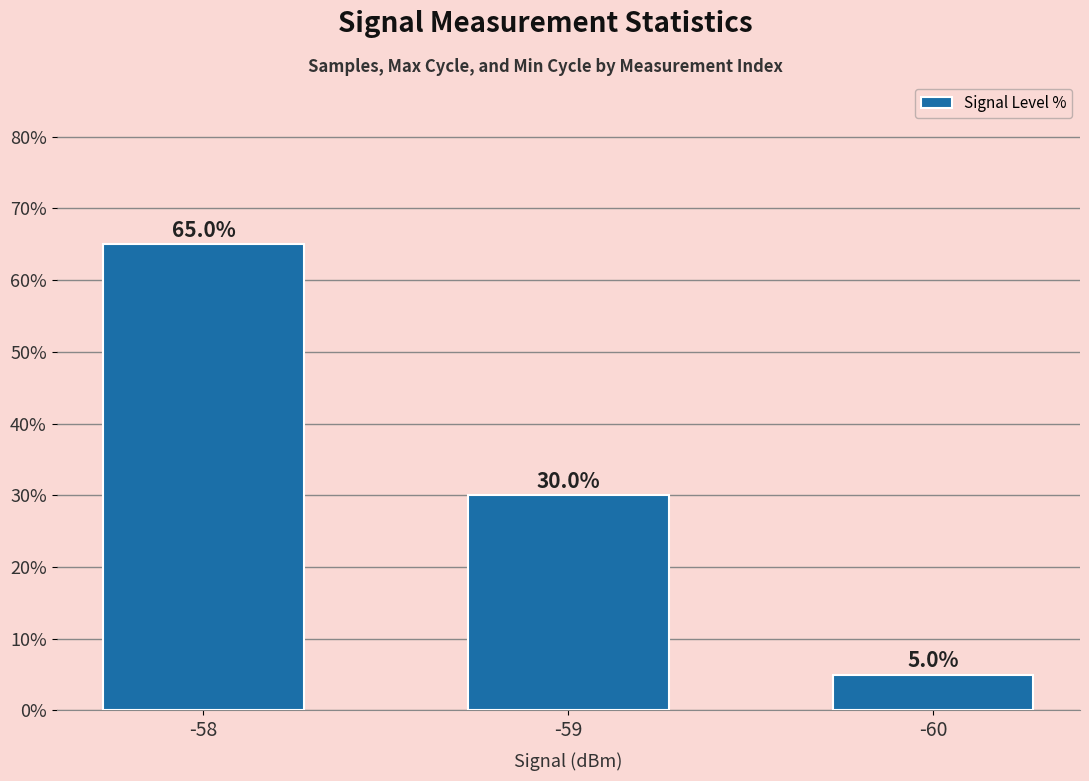

Between -58 and -60, which is larger?

-58